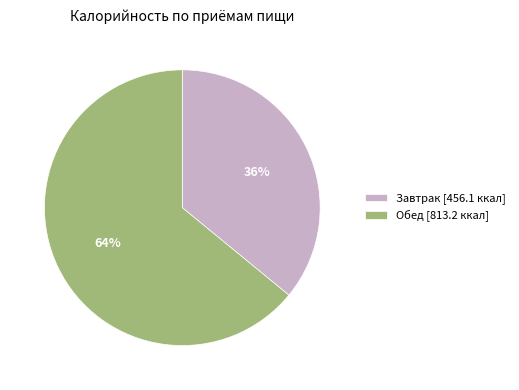

Which has a higher value, Завтрак or Обед?

Обед